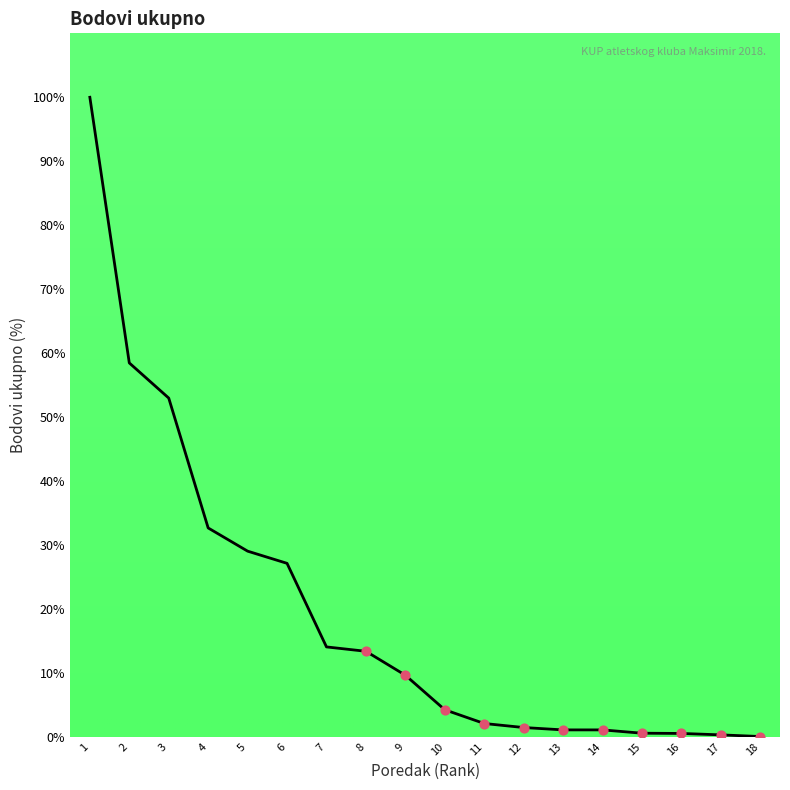

Approximately how many times larger is the value at 14 compared to 9?

0.1